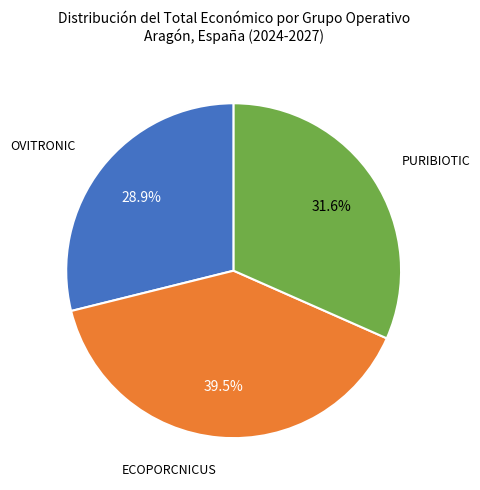

The OVITRONIC slice represents 29% of the pie. True or false?

True